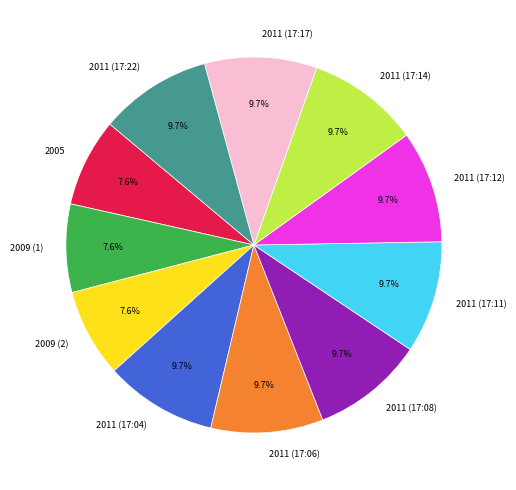

To the nearest percent, what is the average slice percentage?

9%